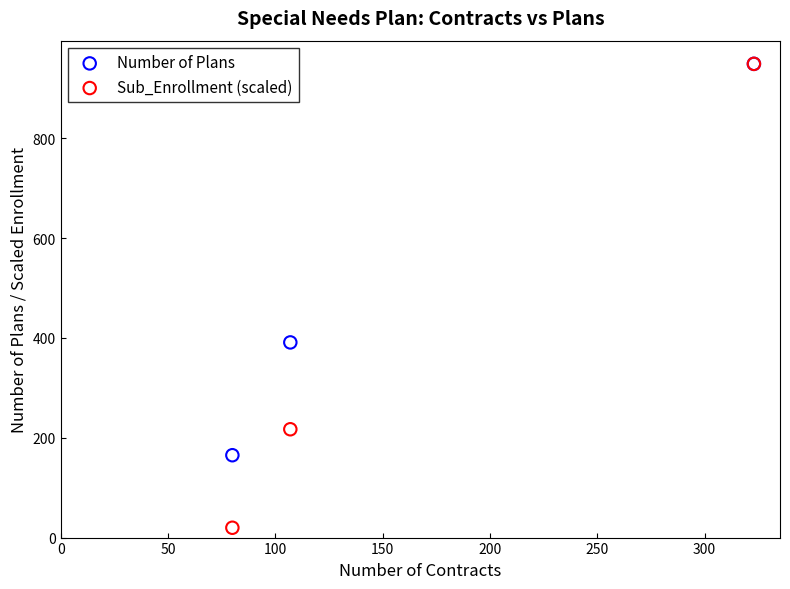

In the Number of Plans series, what Y value is closest to 557?

391.0